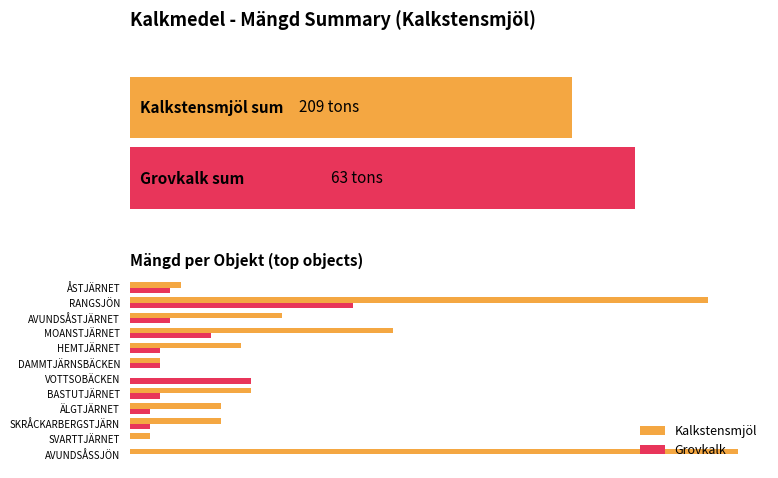

Is the value of Kalkstensmjöl at 2 greater than the value of Grovkalk at 8?

Yes